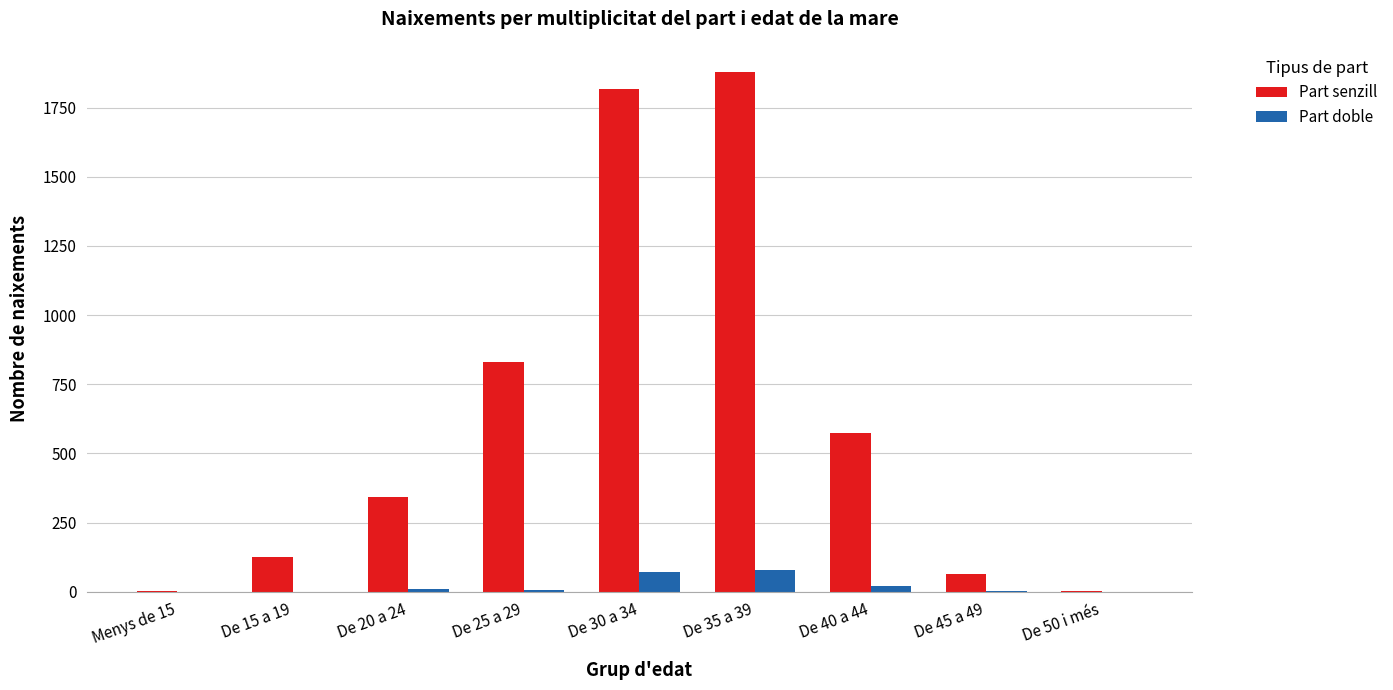

The value of Part senzill at De 35 a 39 is 1145. True or false?

False